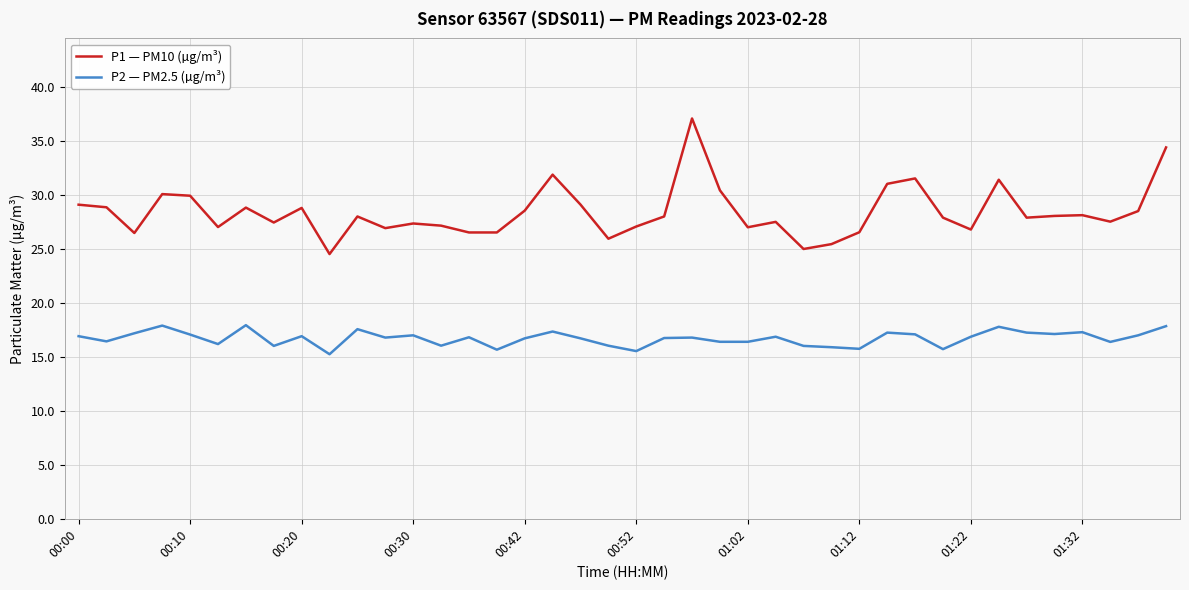

Which series has the widest spread of values?

P1 — PM10 (µg/m³)